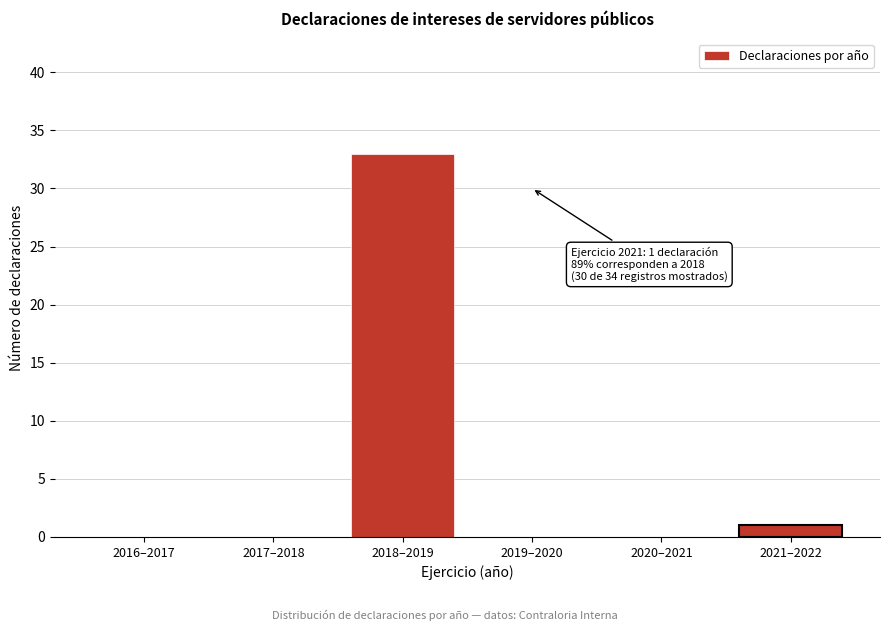

Reading left to right, extract all data points from this chart.

2016–2017=0	2017–2018=0	2018–2019=33	2019–2020=0	2020–2021=0	2021–2022=1